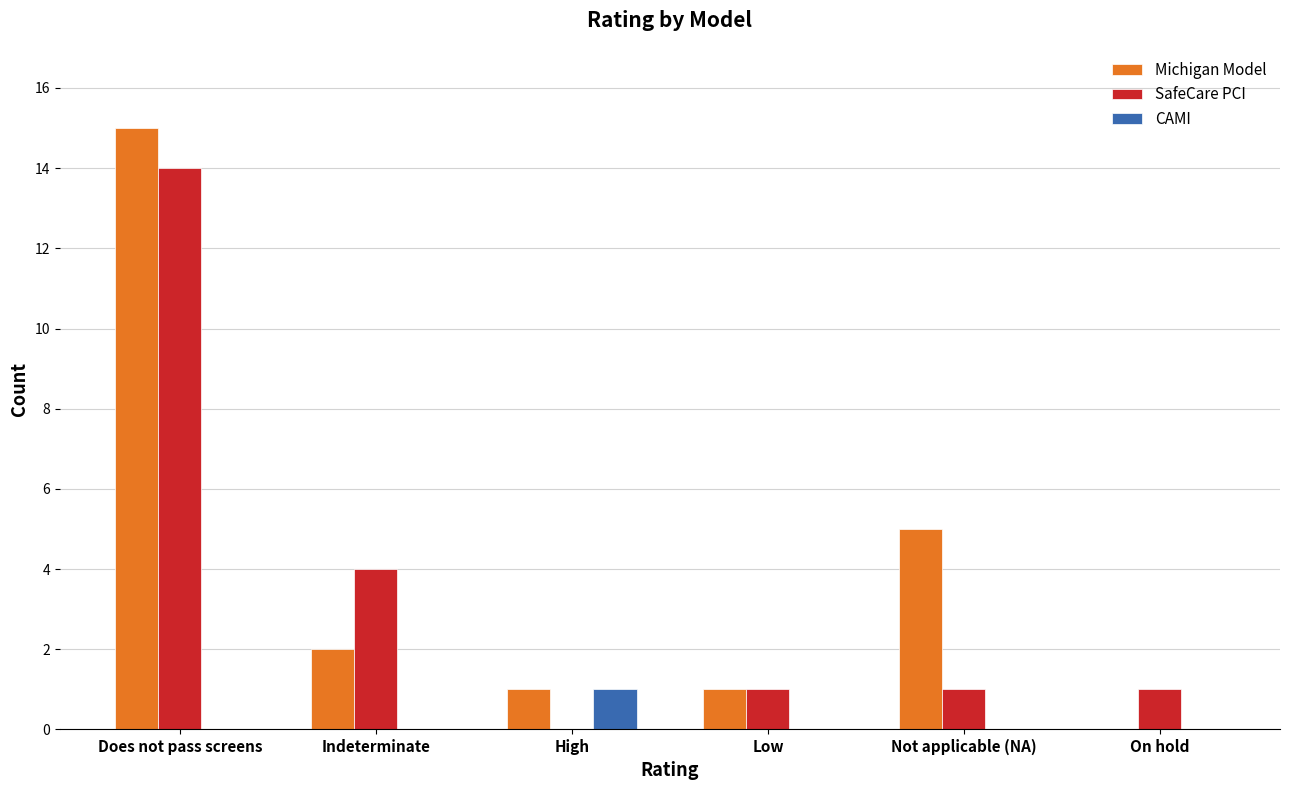

At which category is the sum across all series the highest?

Does not pass screens